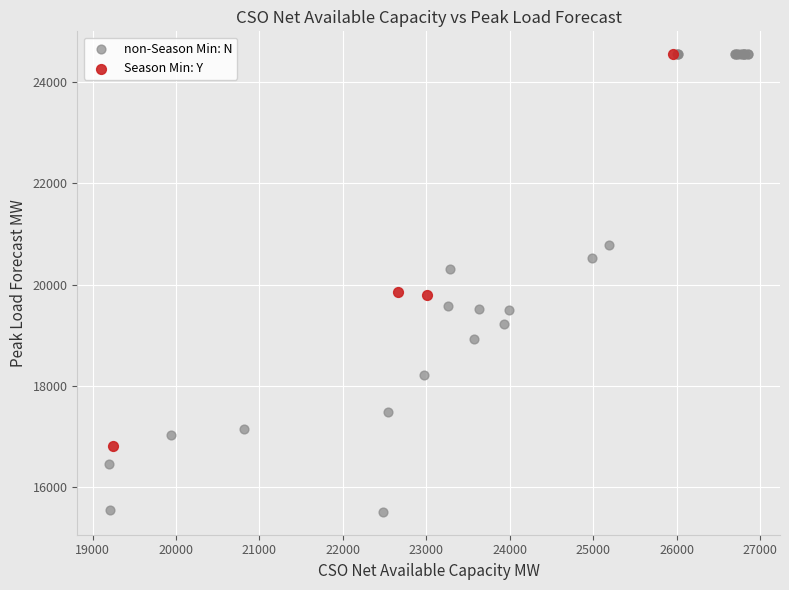

Which series reaches the minimum Y coordinate?

non-Season Min: N